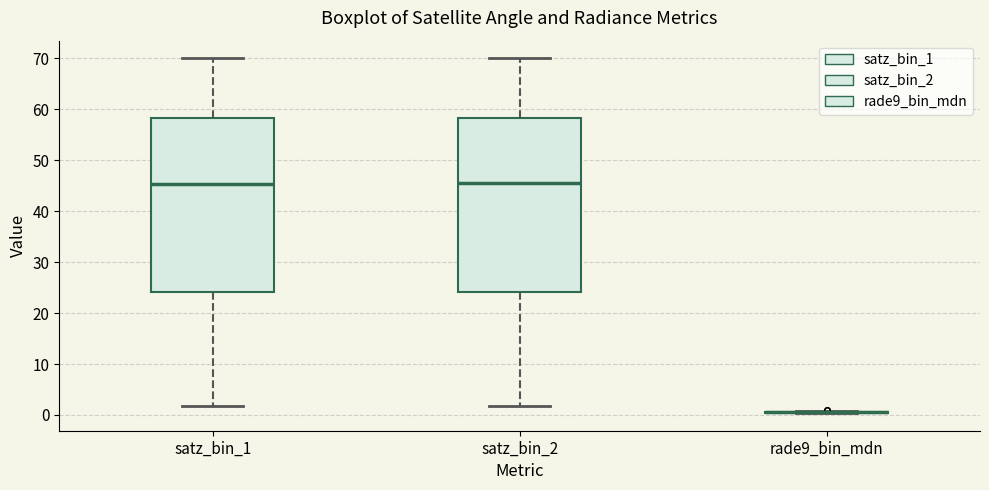

Reading left to right, transcribe this box plot: for each box, give where its median line is, the range the box spans, and where its two whiskers end, as read against the y-axis. The values are not printed on the chart, so give them approximately, as read against the axis.

satz_bin_1: median 45, box 24 to 58, whiskers 2 to 70
satz_bin_2: median 45, box 24 to 58, whiskers 2 to 70
rade9_bin_mdn: box collapsed to a line at 1, whiskers 0 to 1